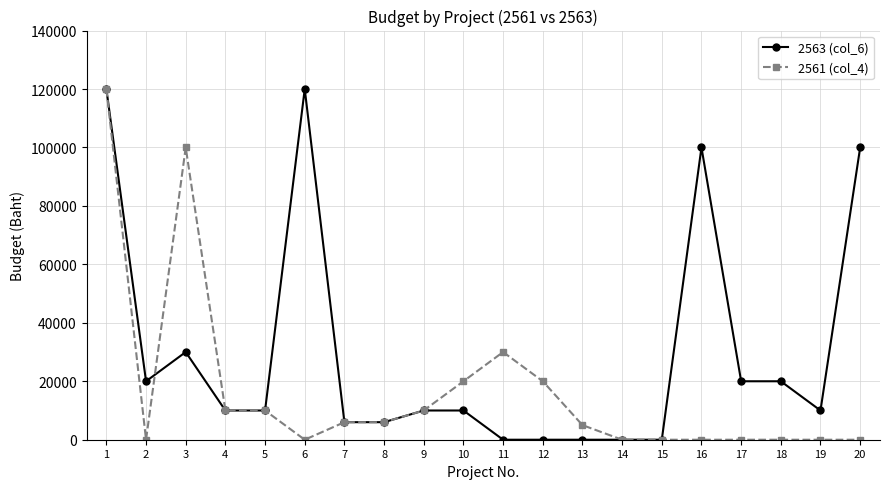

What is the value of the 2561 (col_4) point at the 4th from the left?

10000